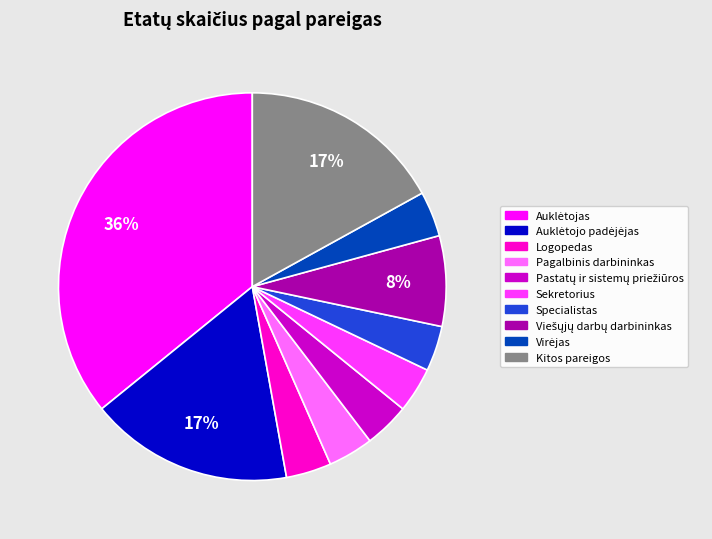

To the nearest percent, what is the average slice percentage?

10%